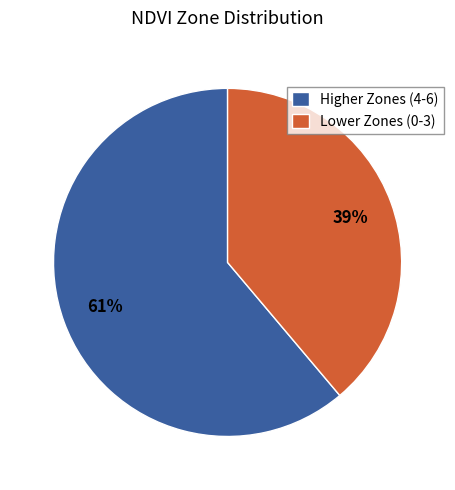

Which has a higher value, Higher Zones (4-6) or Lower Zones (0-3)?

Higher Zones (4-6)